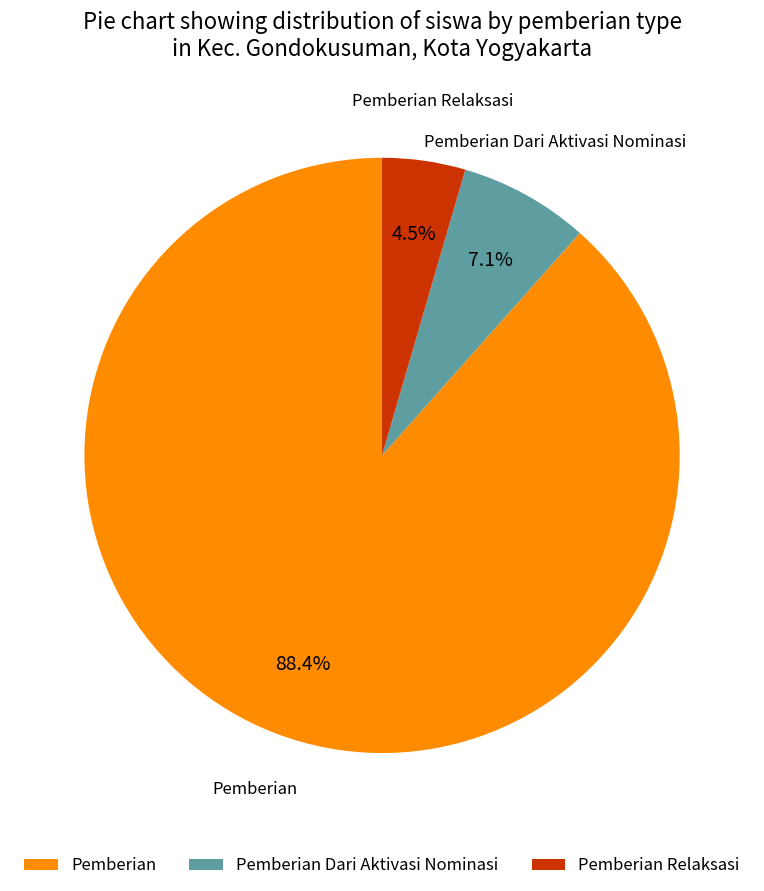

How much of the chart is everything except Pemberian Dari Aktivasi Nominasi?

92.9%